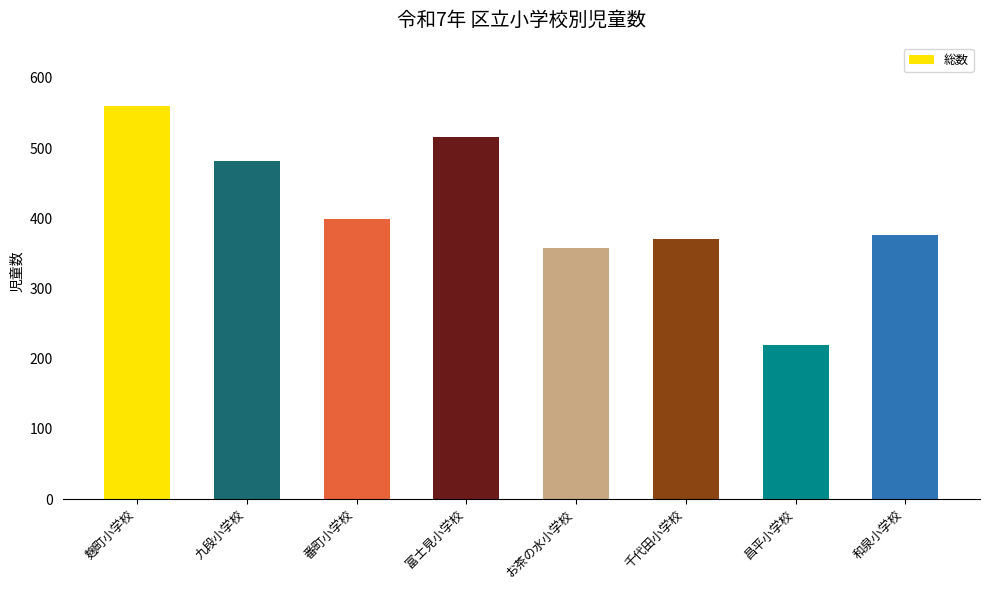

Does the chart contain any negative values?

No